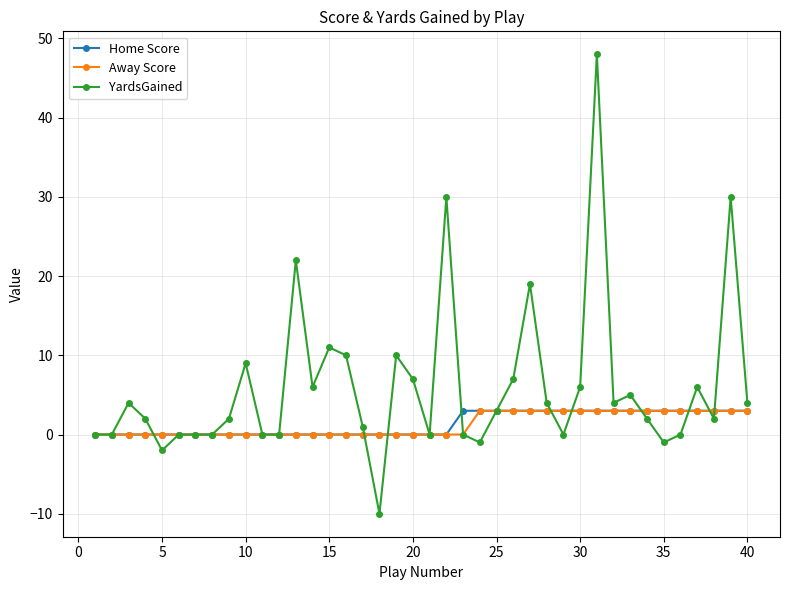

Which series has the largest range (max minus min)?

YardsGained